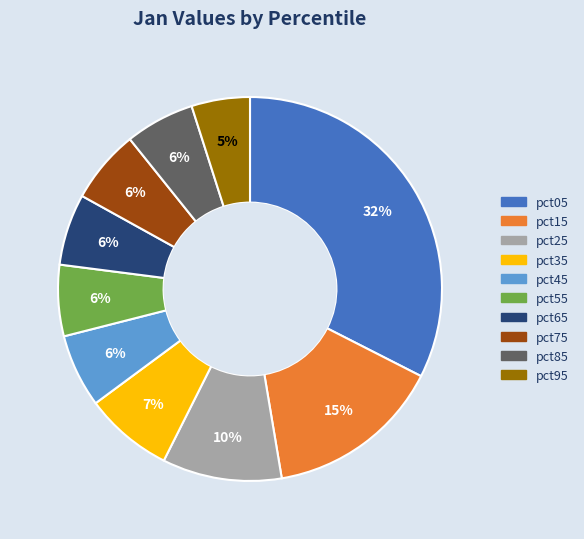

To the nearest percent, what percentage of the pie is pct75?

6%